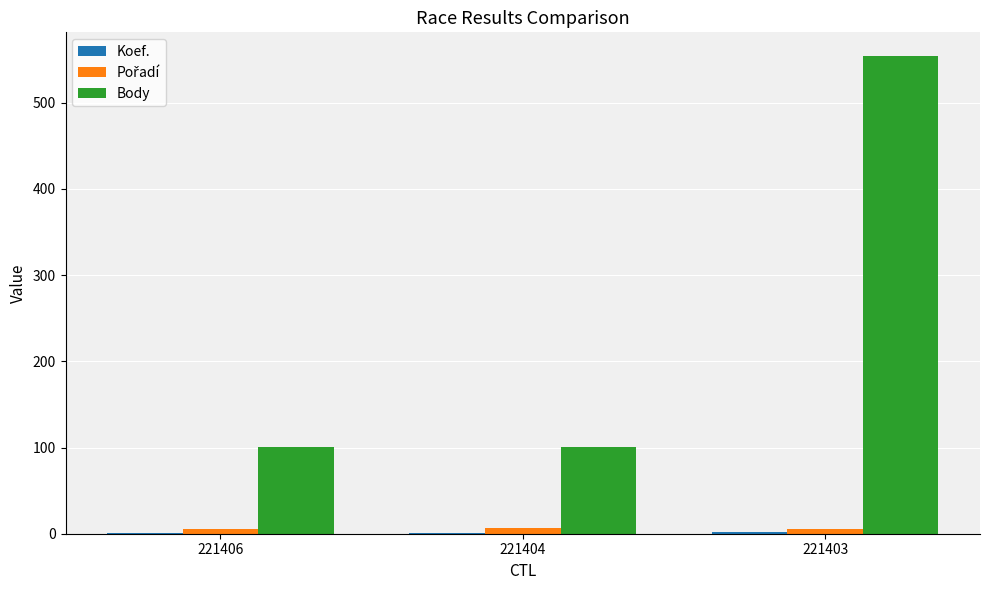

The value of Body at 221403 is 290. True or false?

False